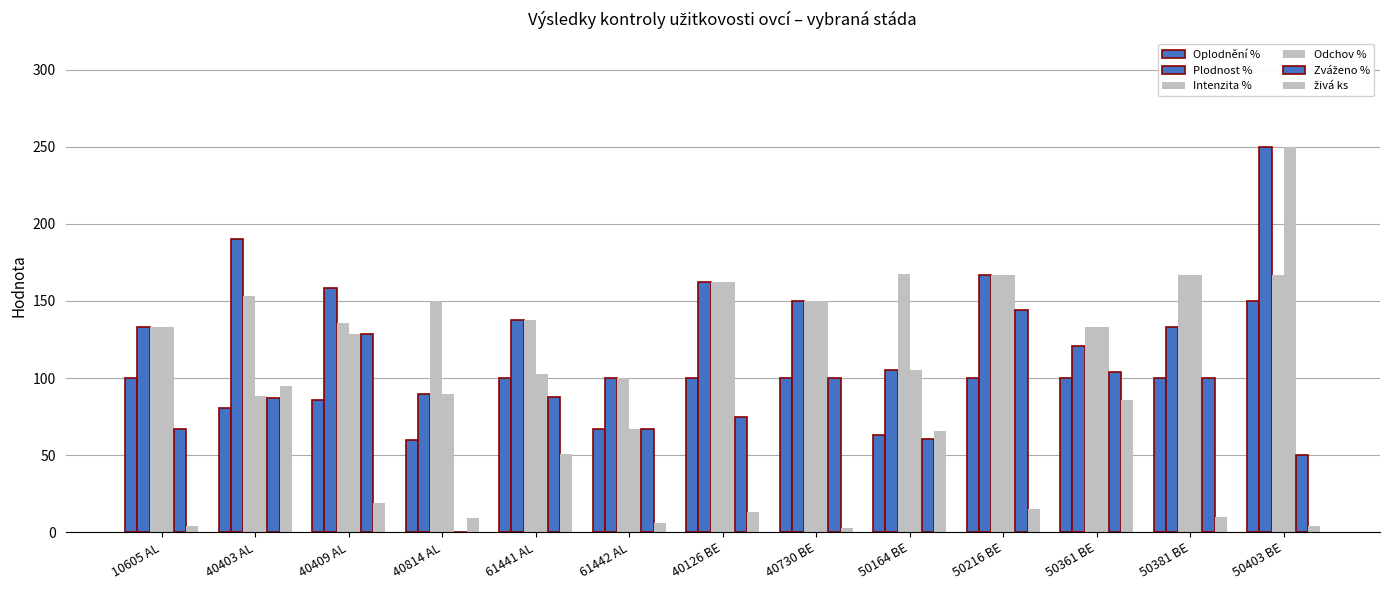

Are the bars horizontal?

No